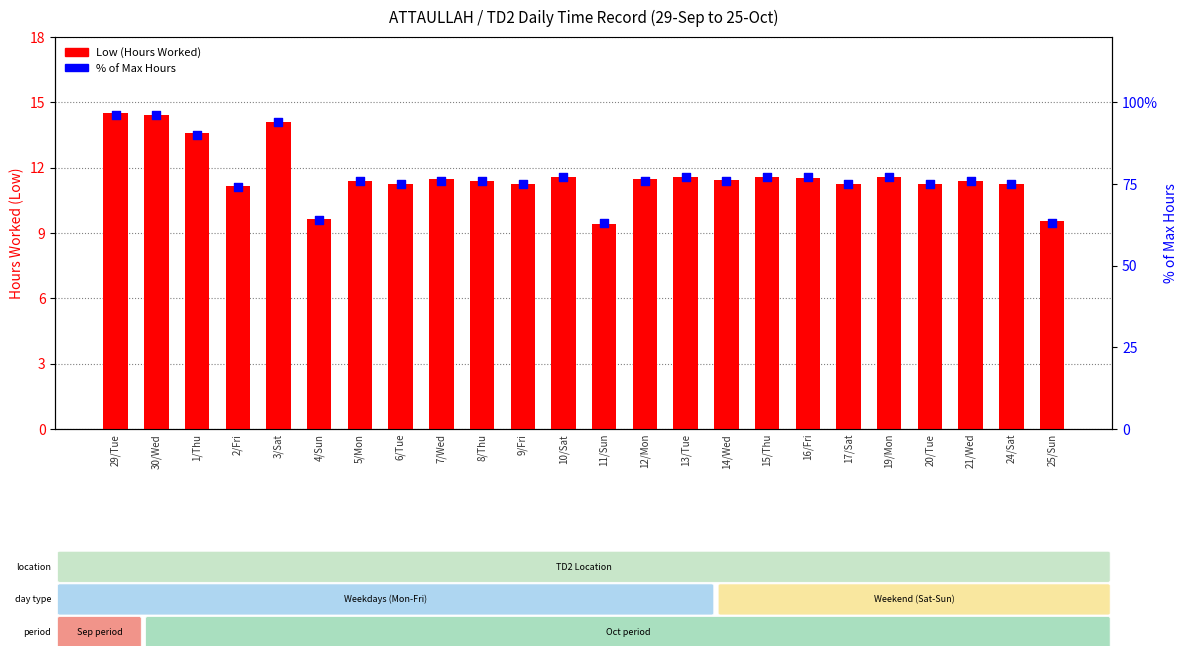

Which series reaches the minimum Y coordinate?

Low (Hours Worked)